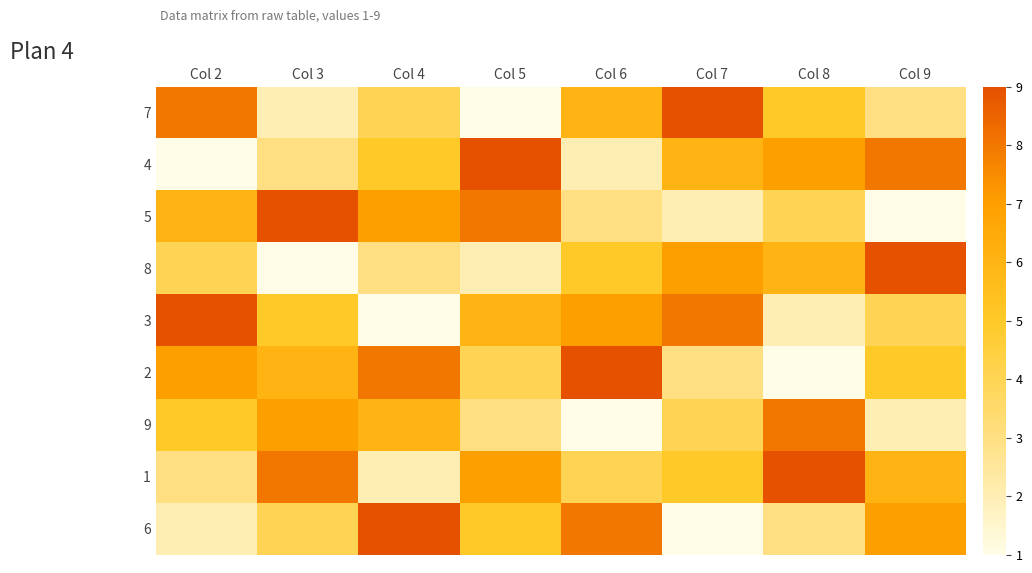

Which has a higher value, Col 3 or Col 9?

Col 9